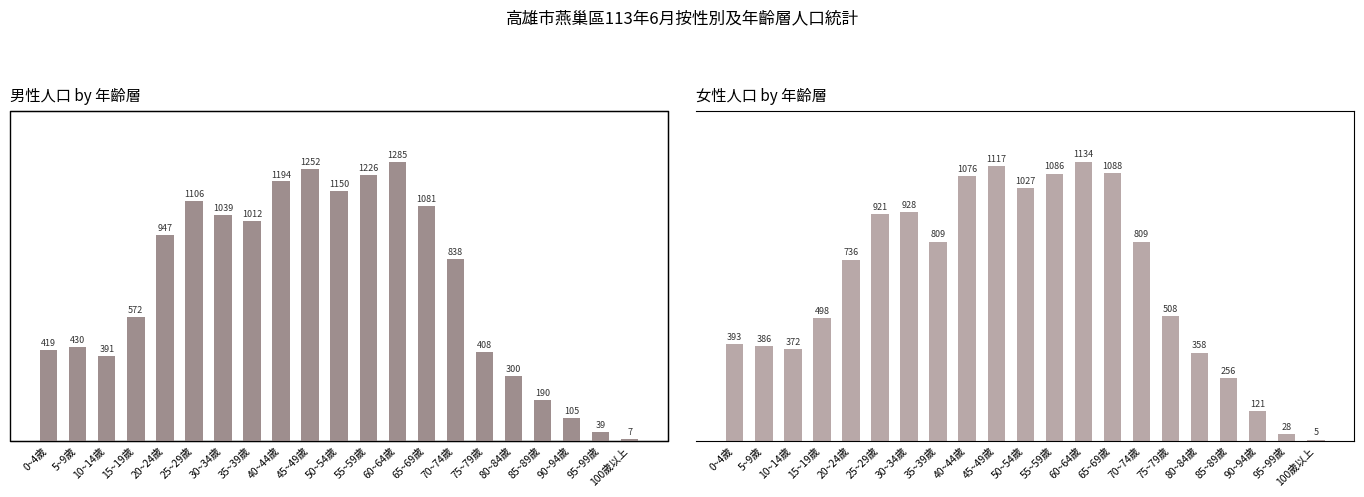

At which label does 女 reach its minimum?

100歲以上